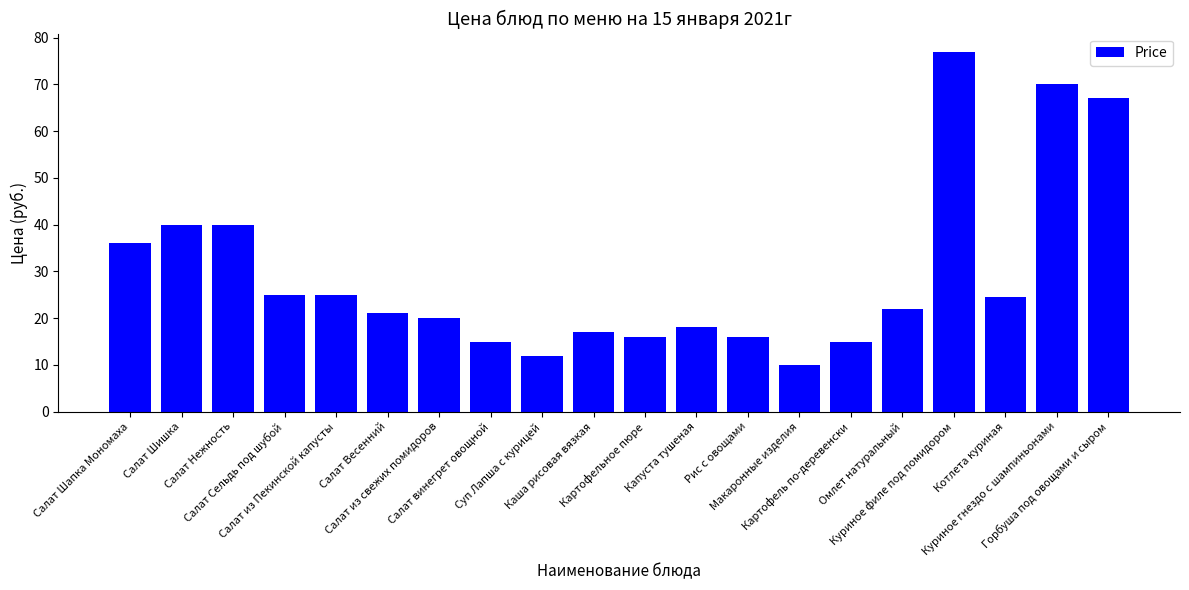

Which has a higher value, Макаронные изделия or Салат из Пекинской капусты?

Салат из Пекинской капусты